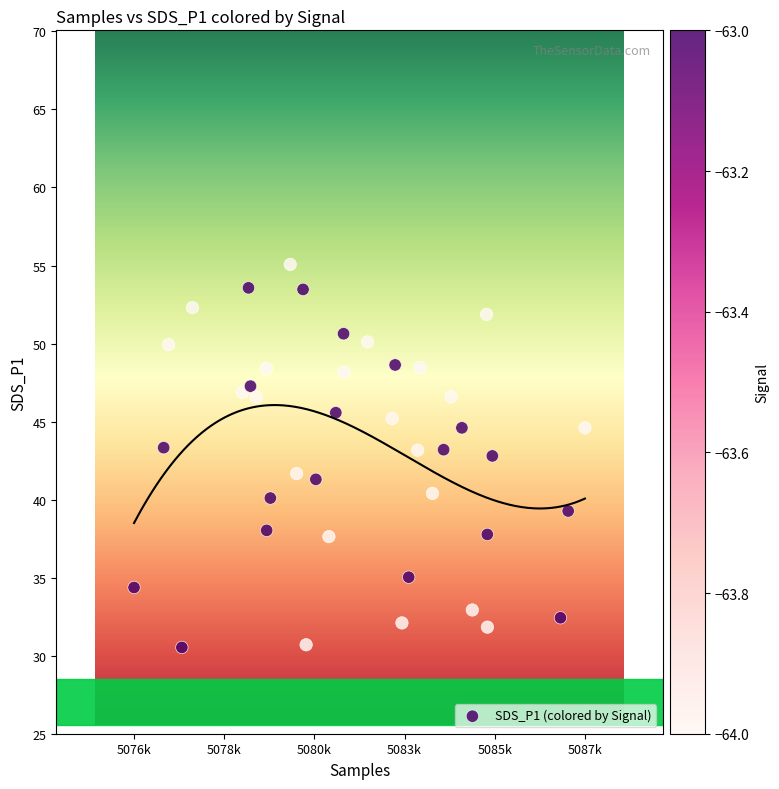

What is the range of Y values (max minus min)?

24.5